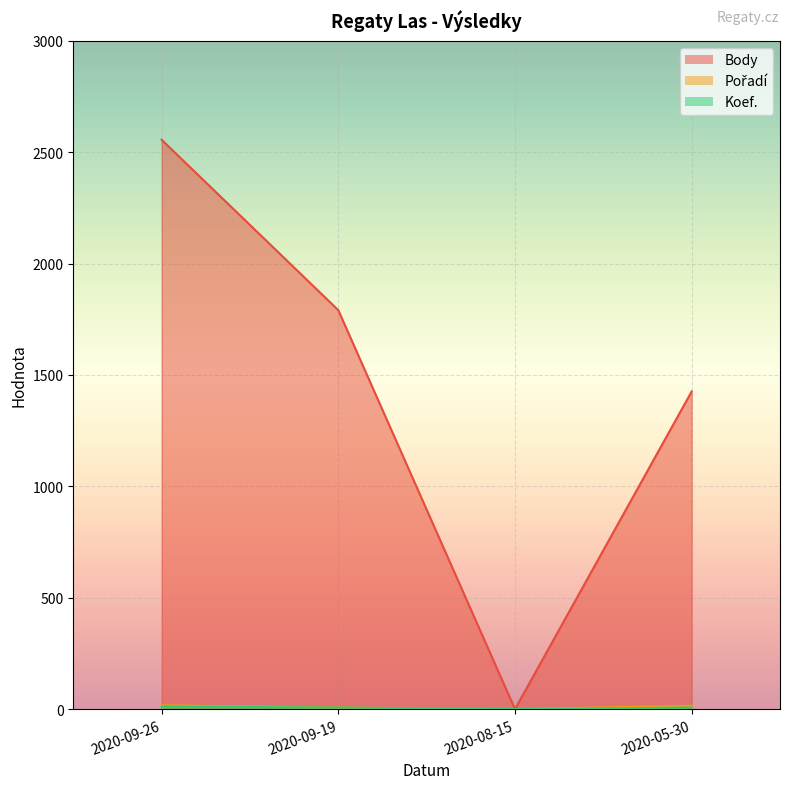

Rank the series at 2020-09-26 from highest to lowest value.

Body, Pořadí, Koef.